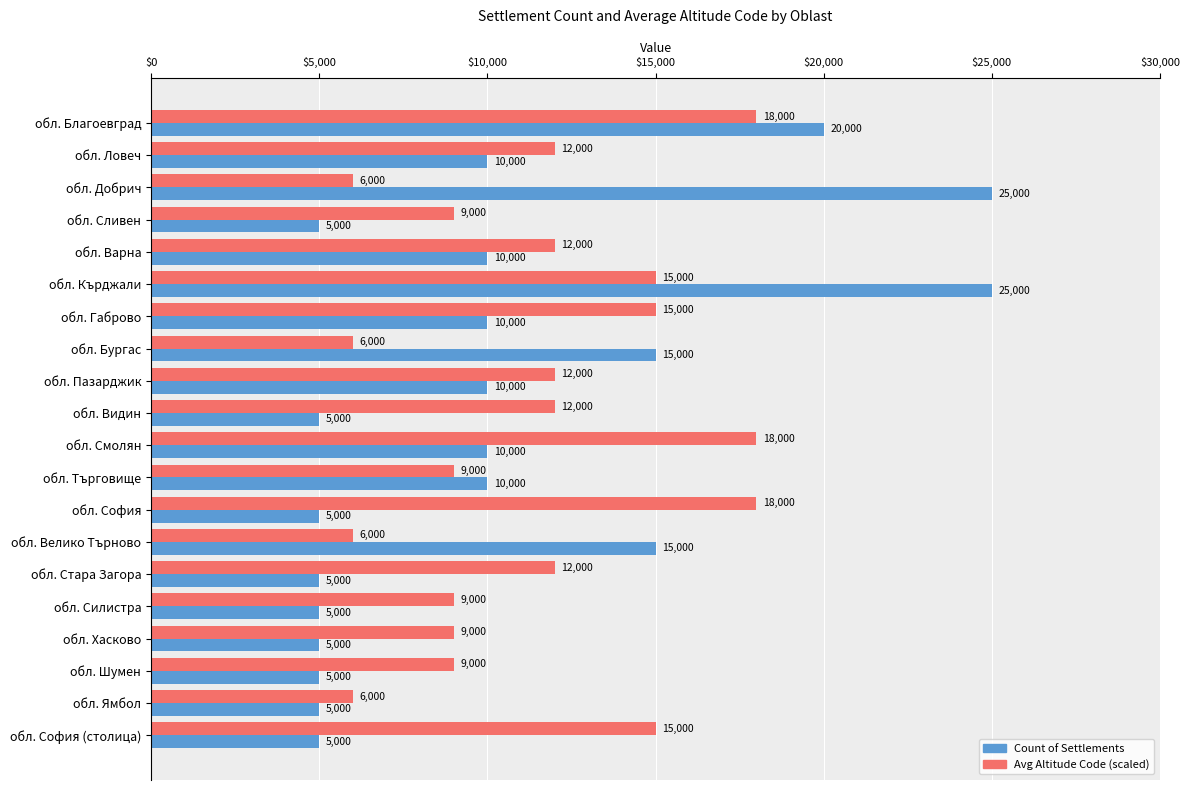

What is the total value across all series at обл. Видин?

17000